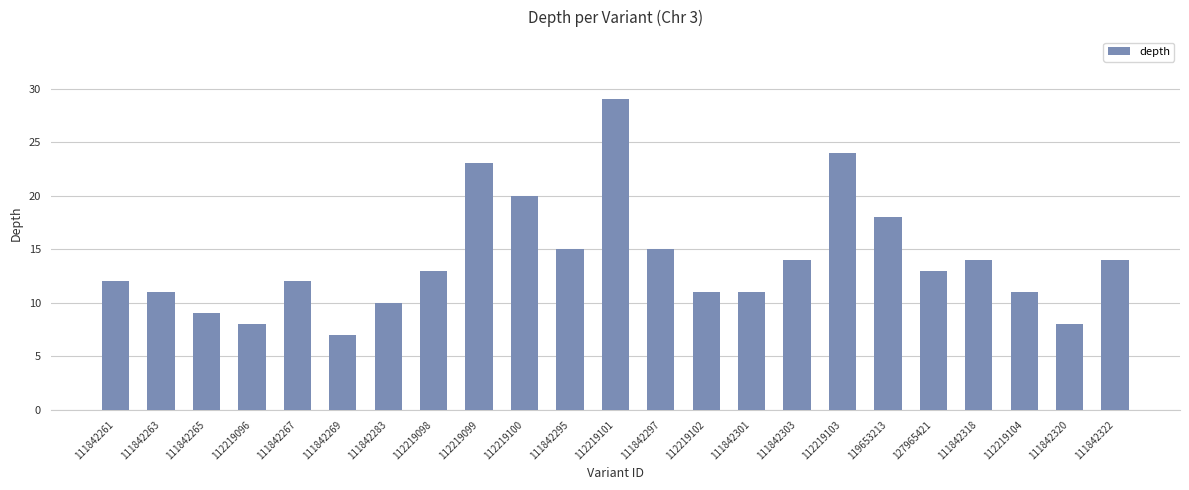

Reading right to left, transcribe all the data shown in this chart.

111842322=14	111842320=8	112219104=11	111842318=14	127965421=13	119653213=18	112219103=24	111842303=14	111842301=11	112219102=11	111842297=15	112219101=29	111842295=15	112219100=20	112219099=23	112219098=13	111842283=10	111842269=7	111842267=12	112219096=8	111842265=9	111842263=11	111842261=12